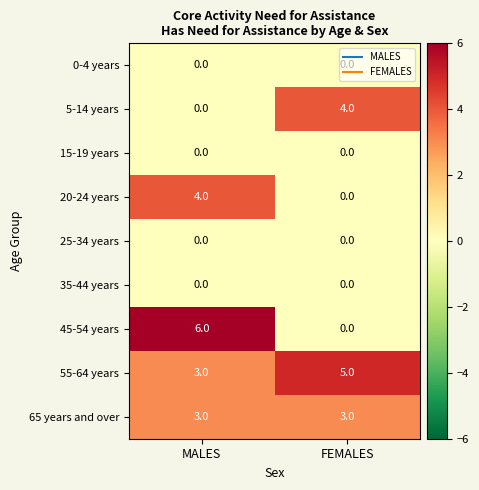

What is the approximate value of 55-64 years at MALES?

3